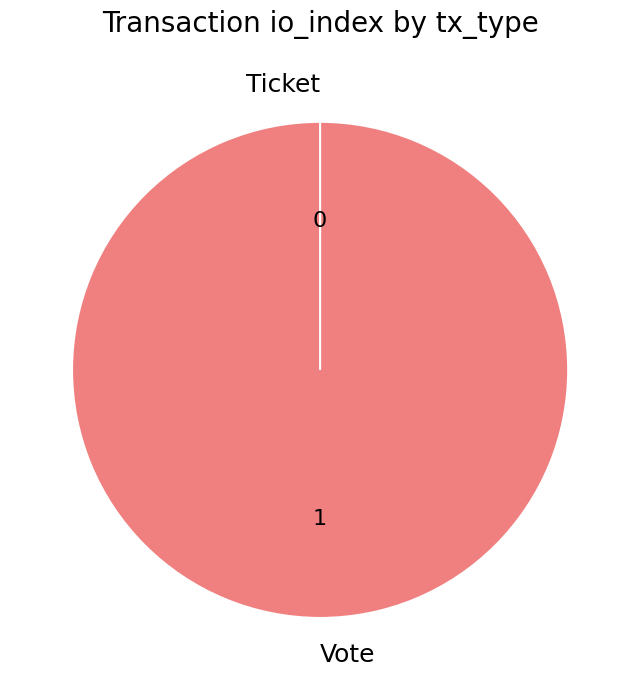

Which slice is the largest?

Vote